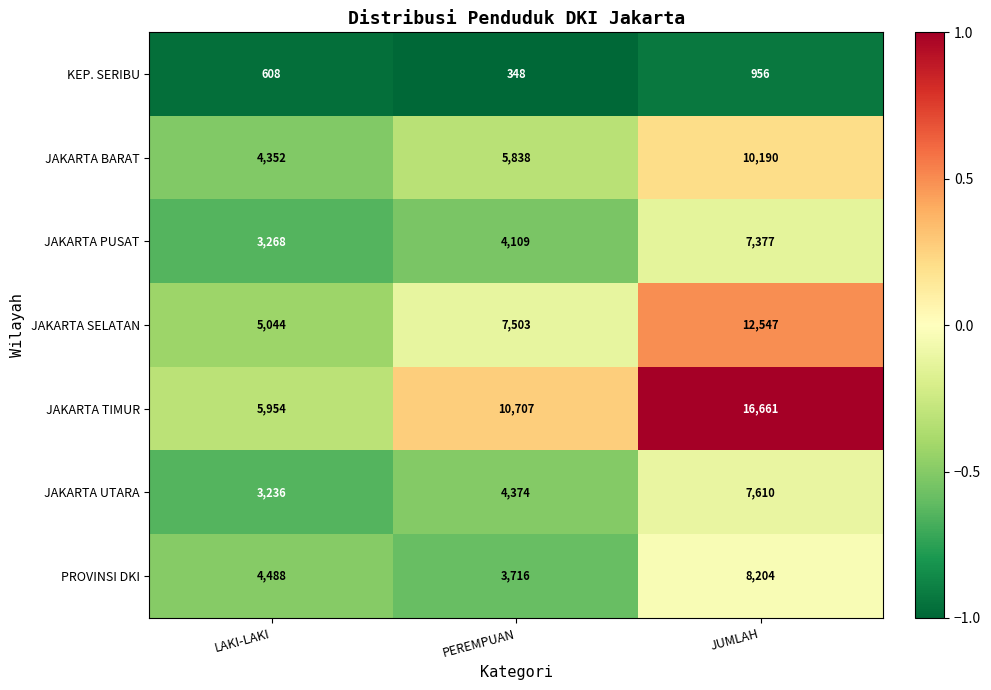

What is the smallest value displayed?

348